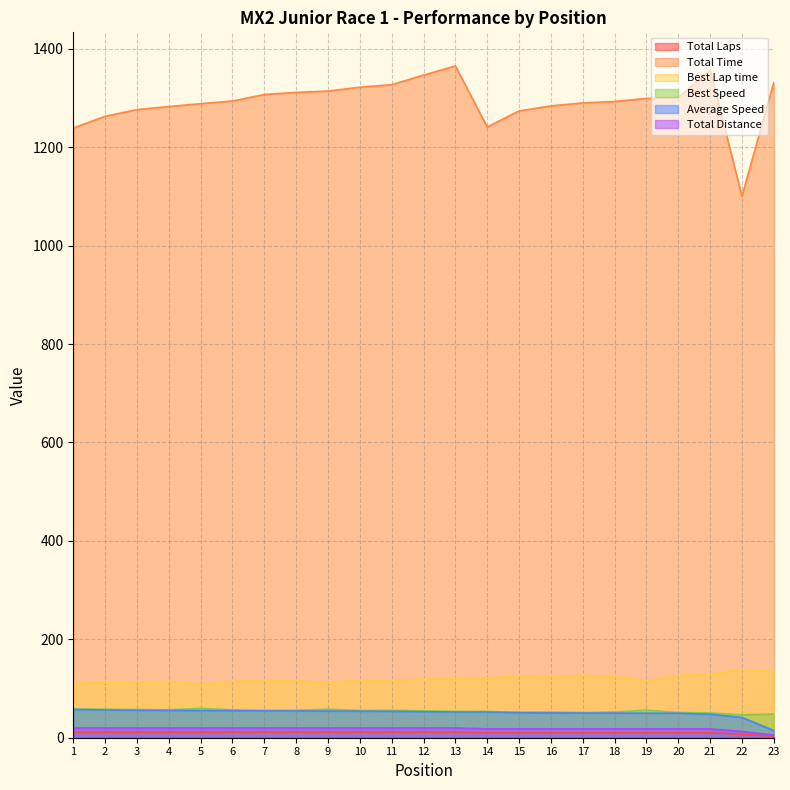

What is the value of the Best Lap time point at the 16th from the left?

124.2